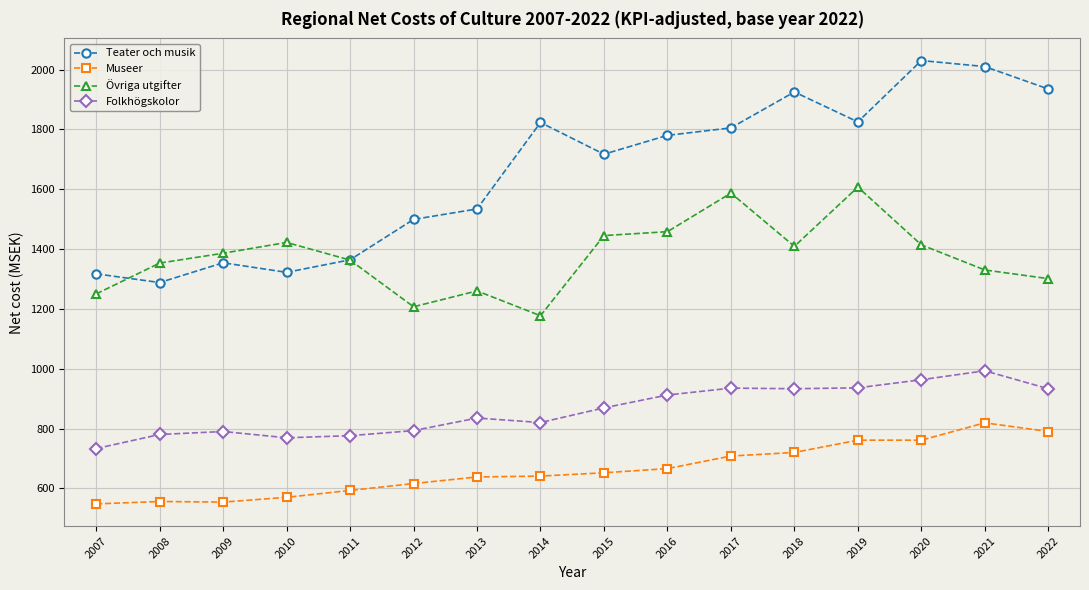

Which series has the largest range (max minus min)?

Teater och musik